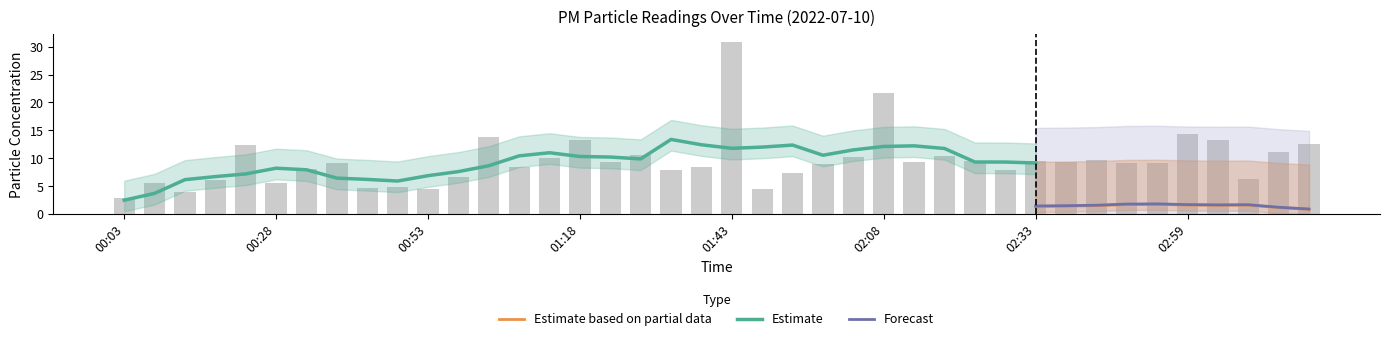

Reading left to right, transcribe all the data shown in this chart.

00:03=2.9	00:08=5.6	00:13=4.0	00:18=6.1	00:23=12.3	00:28=5.6	00:33=8.0	00:38=9.1	00:43=4.7	00:48=4.8	00:53=4.4	00:58=6.6	01:03=13.9	01:08=8.3	01:13=10.1	01:18=13.3	01:23=9.3	01:28=10.5	01:33=7.8	01:38=8.4	01:43=30.8	01:48=4.6	01:53=7.3	01:58=8.9	02:03=10.2	02:08=21.6	02:13=9.3	02:18=10.4	02:23=9.5	02:28=7.8	02:33=9.5	02:38=9.3	02:44=9.6	02:49=9.2	02:54=9.1	02:59=14.3	03:04=13.3	03:09=6.3	03:14=11.2	03:19=12.6